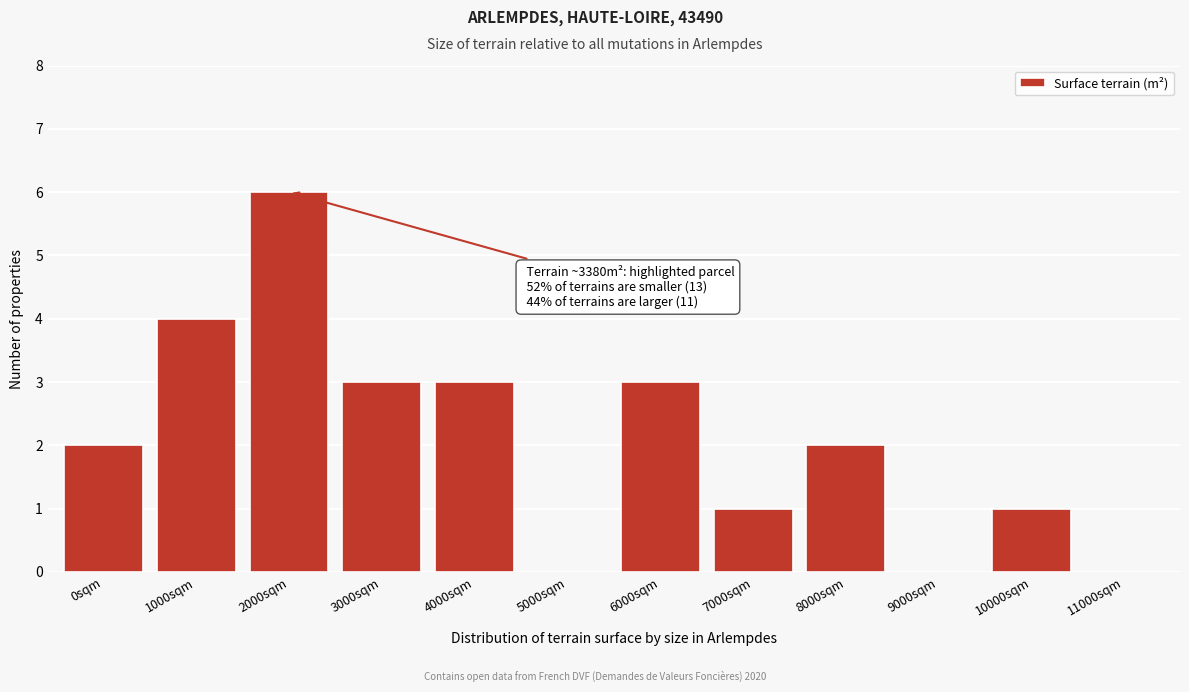

Reading left to right, extract all data points from this chart.

0sqm=2	1000sqm=4	2000sqm=6	3000sqm=3	4000sqm=3	5000sqm=0	6000sqm=3	7000sqm=1	8000sqm=2	9000sqm=0	10000sqm=1	11000sqm=0